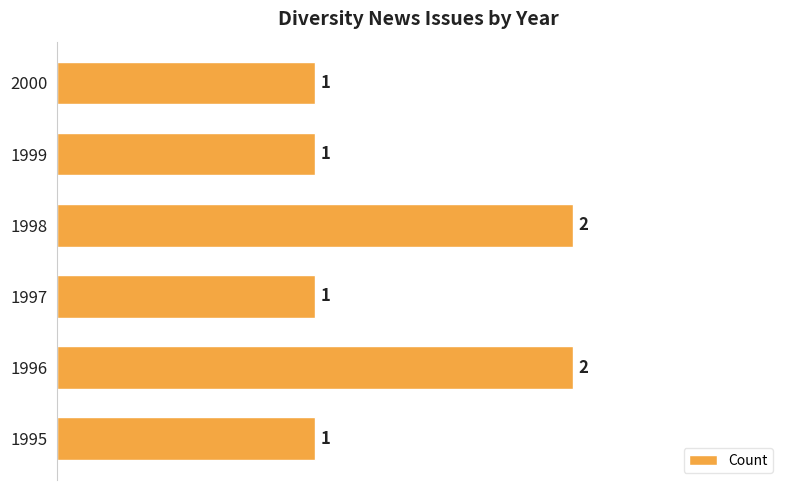

The value at 1995 is 0. True or false?

False